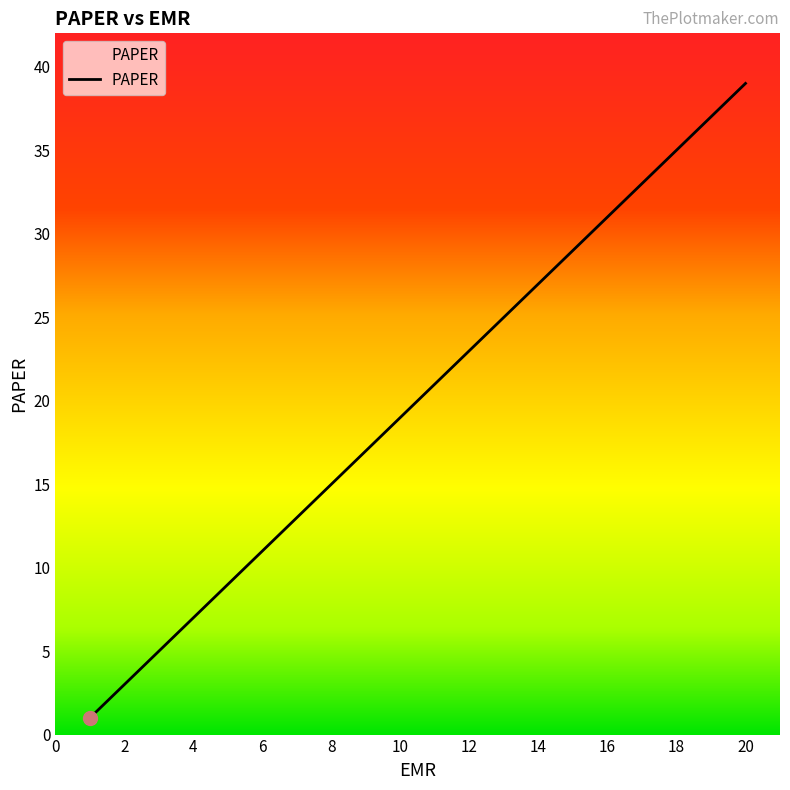

True or false: there are more than 1 points higher than both neighbors.

False